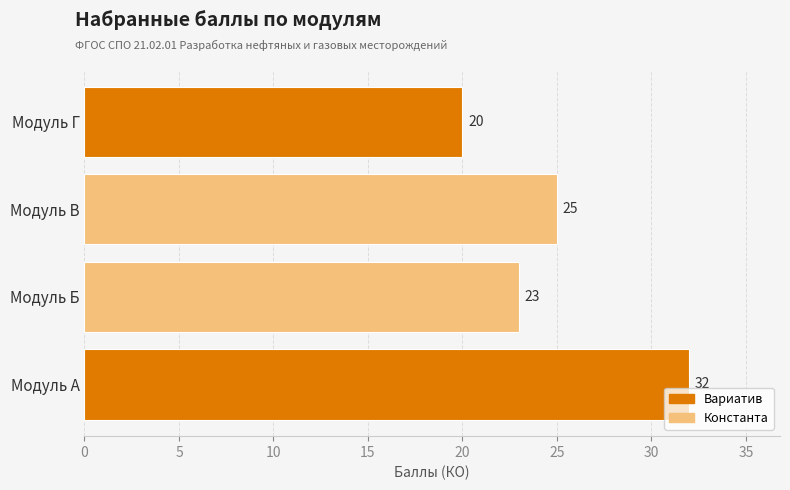

How many data points does each series have?

4